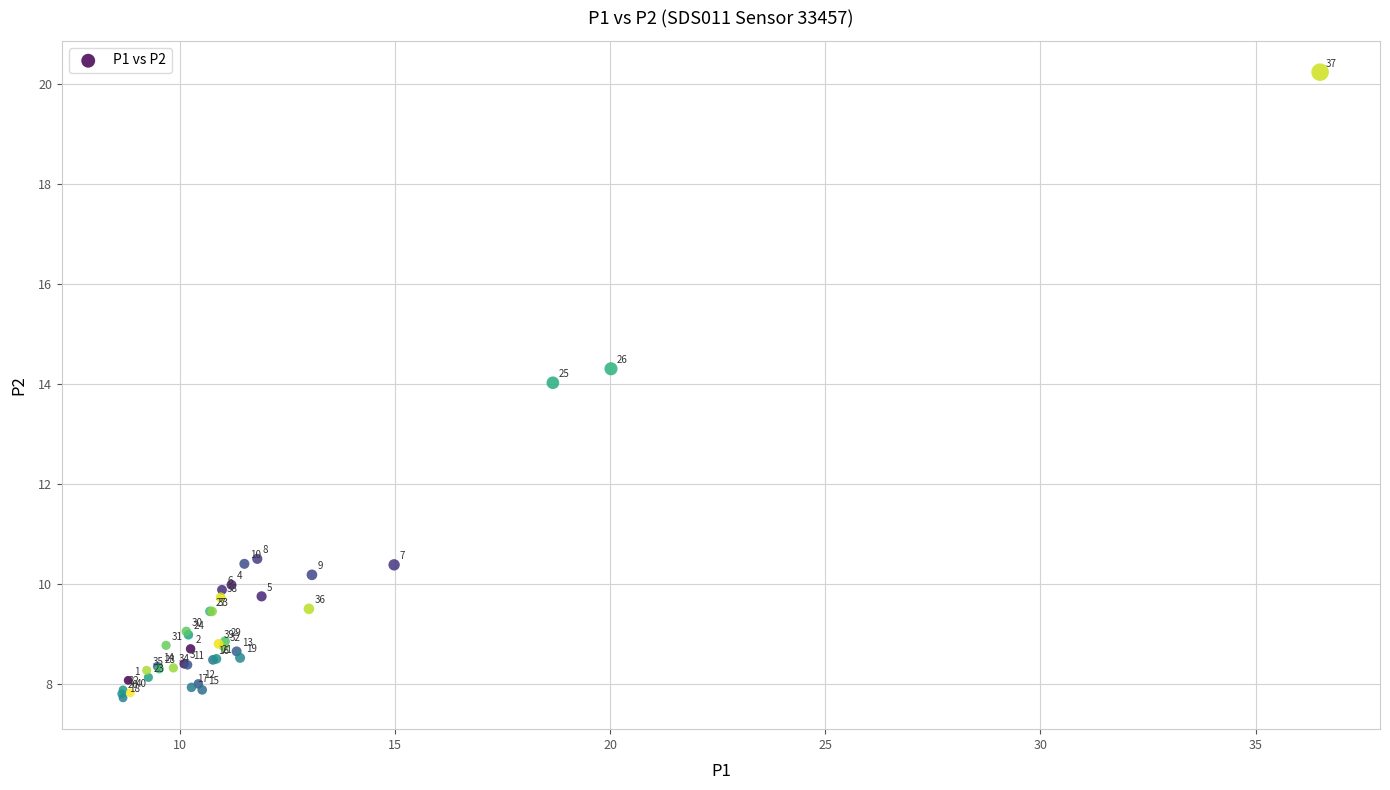

What Y value in the scatter plot is closest to 13?

14.0